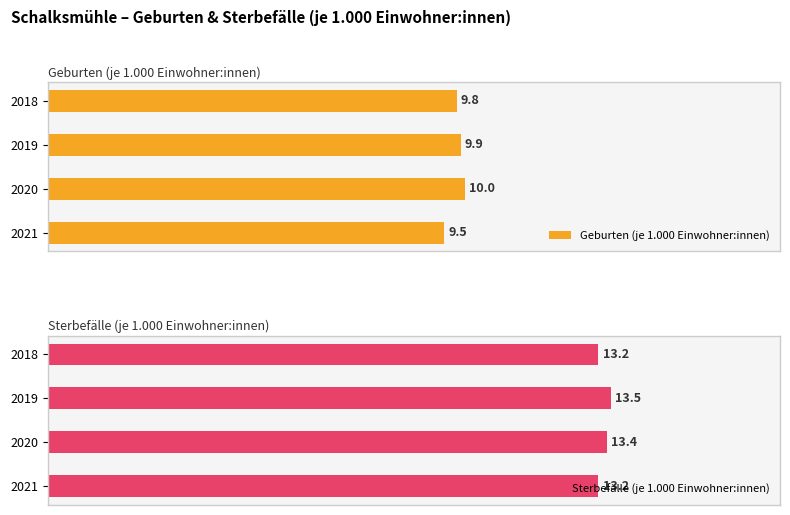

Which has a higher value, 2019 or 2020?

2020